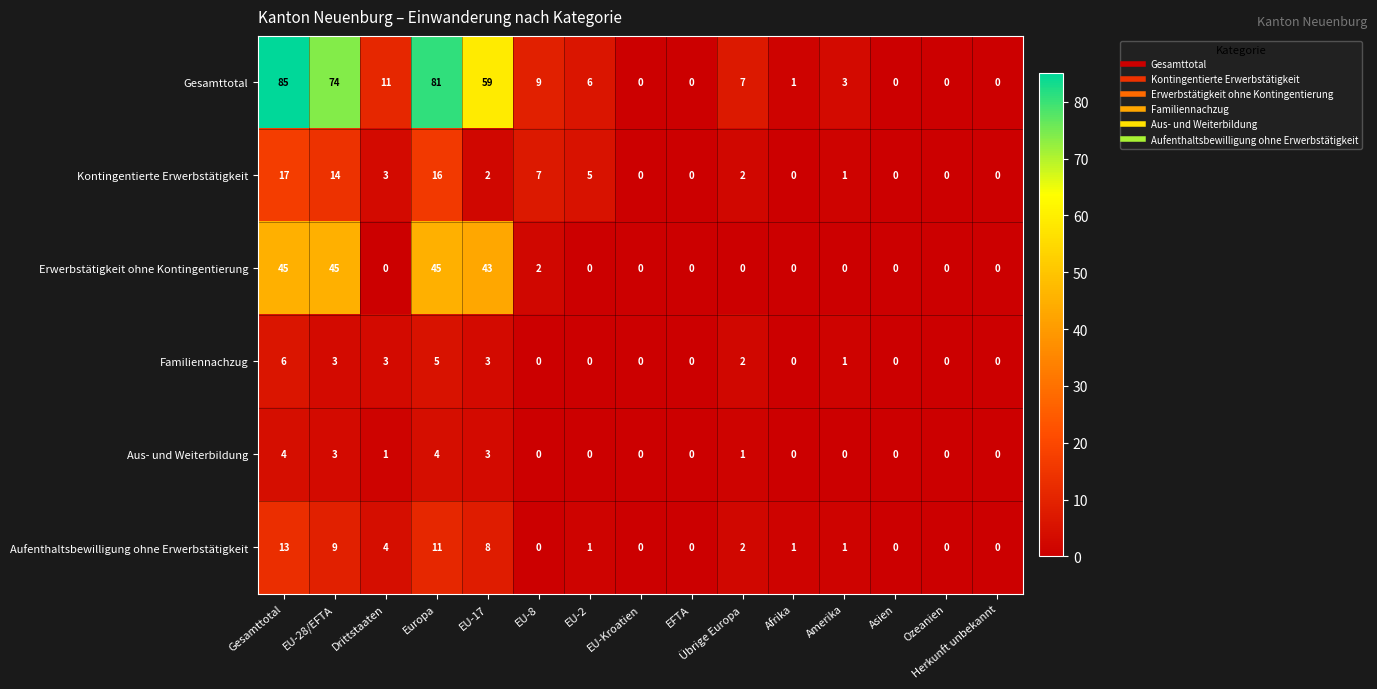

Which series has the widest spread of values?

Gesamttotal